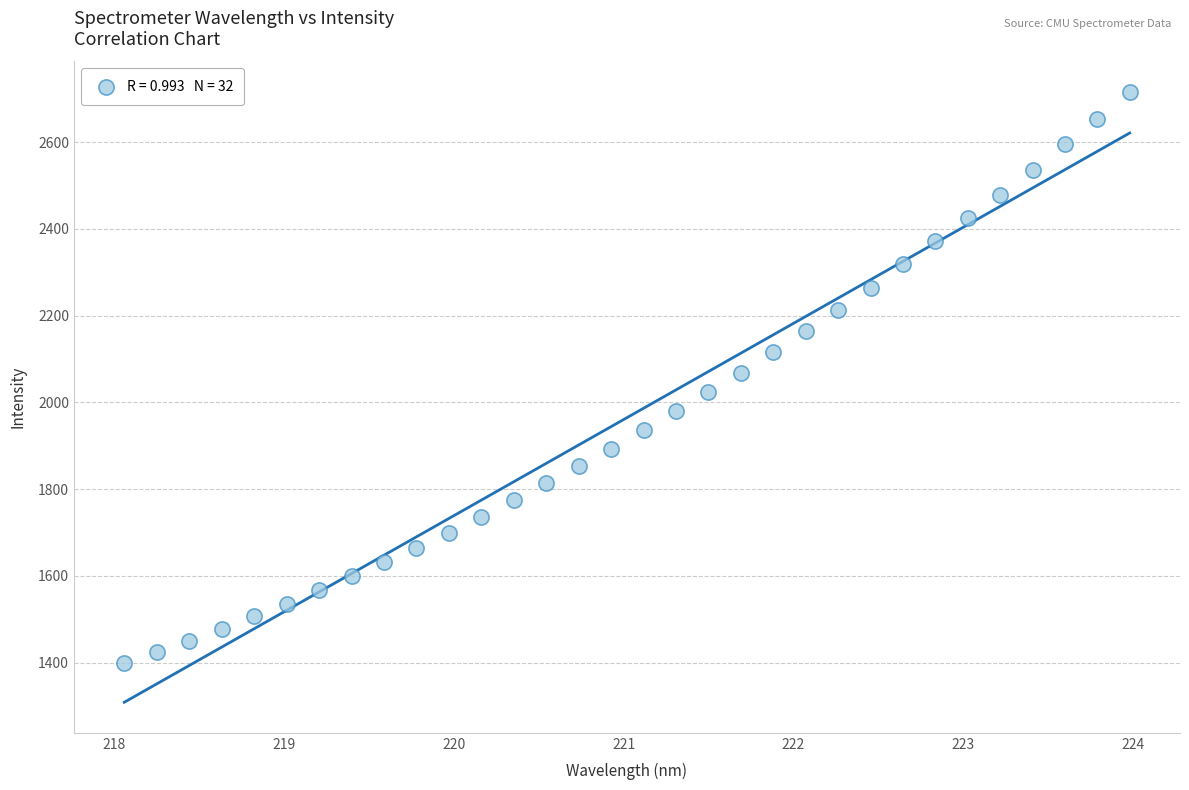

What is the range of X values (max minus min)?

5.9